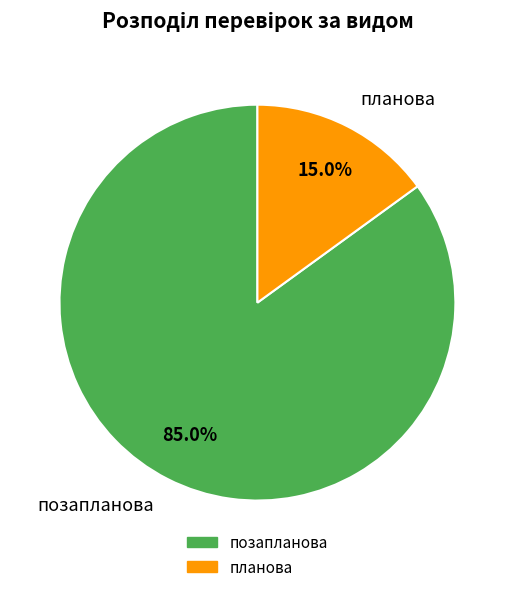

The позапланова slice represents 85% of the pie. True or false?

True